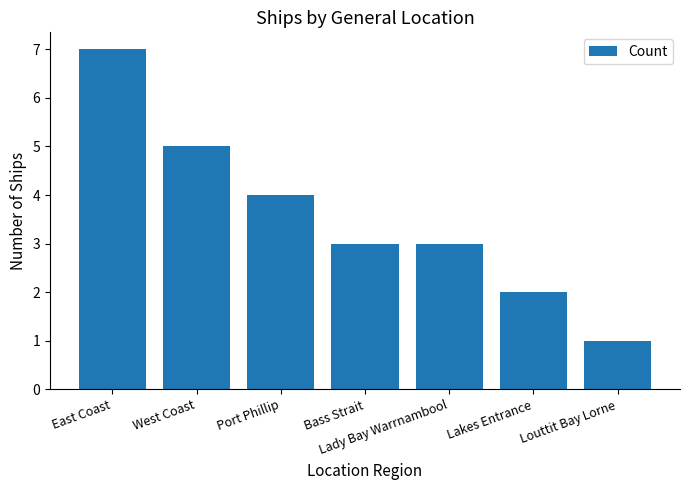

What is the minimum value shown in the chart?

1